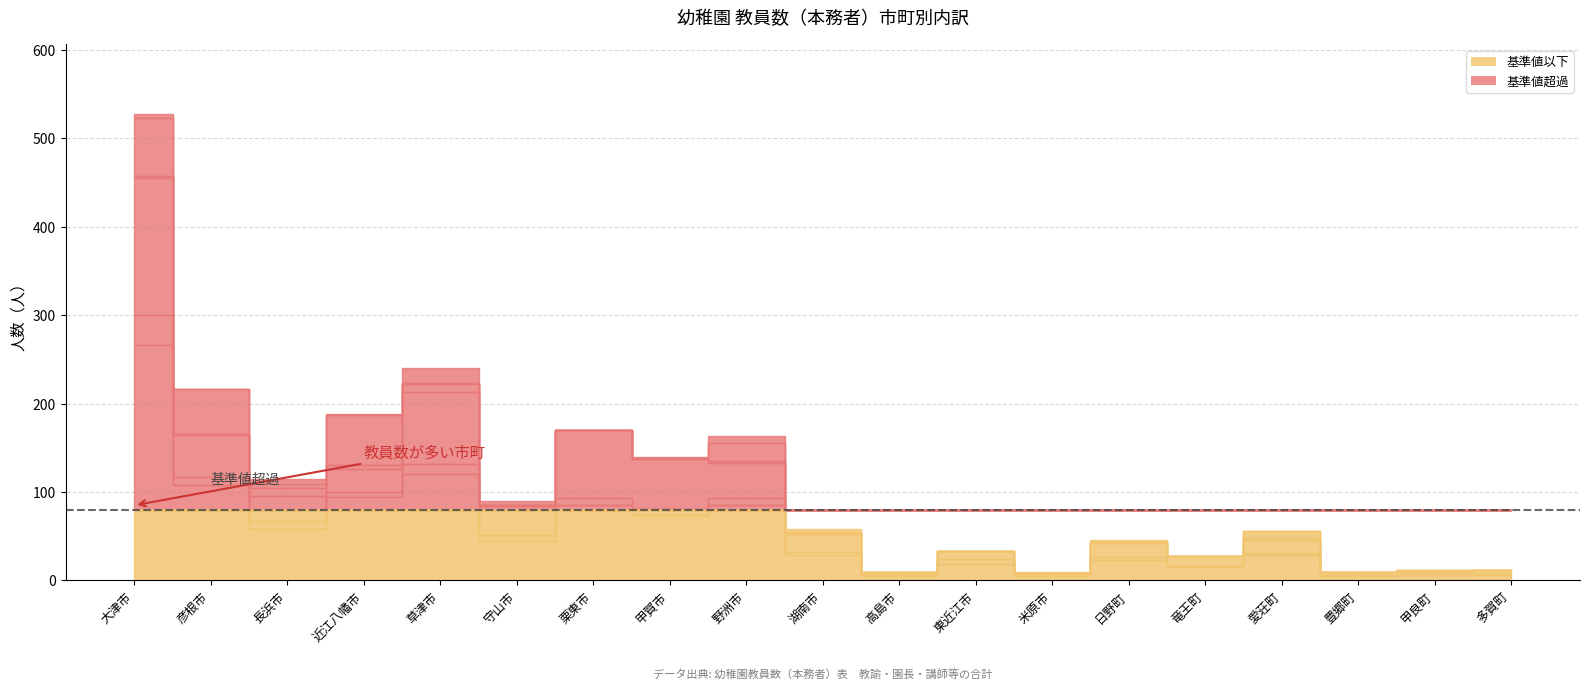

Which label corresponds to the smallest value in the chart?

甲良町